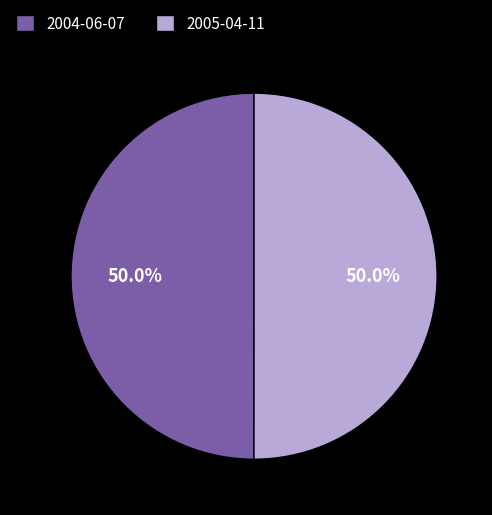

To the nearest percent, what percentage of the pie is 2004-06-07?

50%